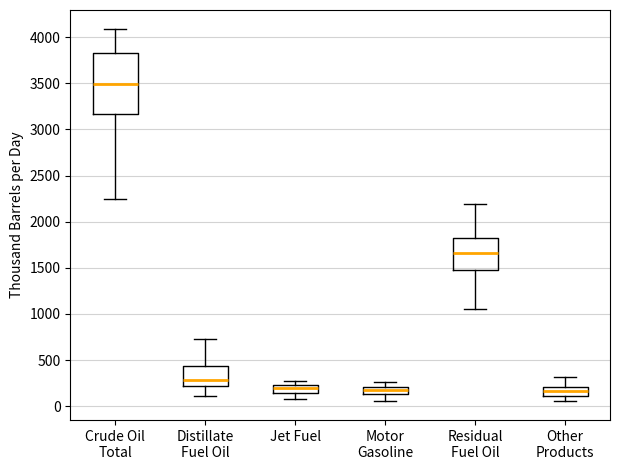

Comparing the boxes themselves (not the whiskers), which one is the tallest?

Crude Oil Total